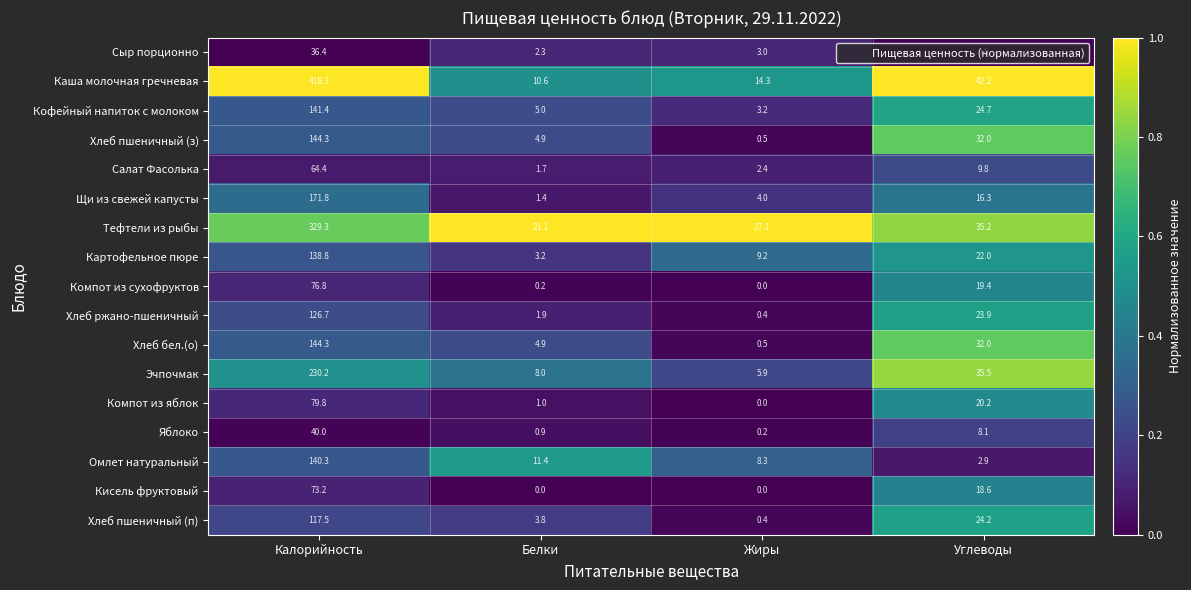

The value of Щи из свежей капусты at Углеводы is 26.0. True or false?

False